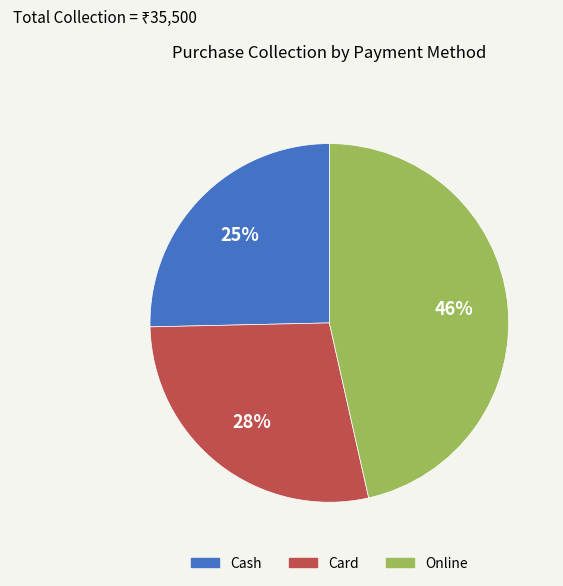

To the nearest percent, what is the difference between the Cash and Online slice percentages?

21%